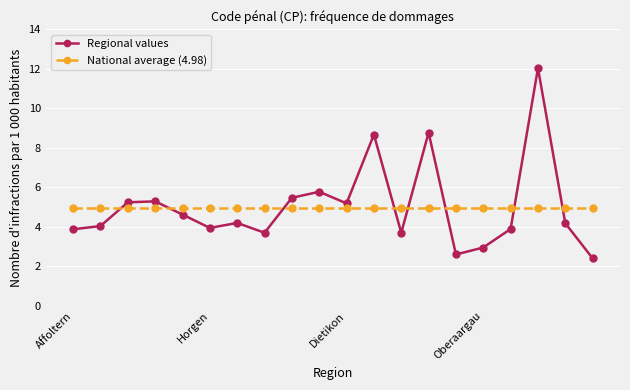

Which series has the largest range (max minus min)?

Regional values